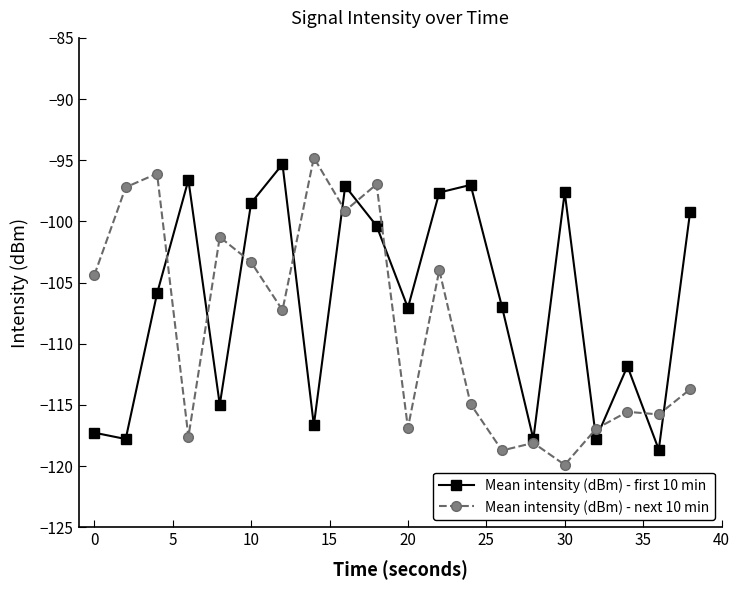

After their last crossing, which series has the higher values: Mean intensity (dBm) - first 10 min or Mean intensity (dBm) - next 10 min?

Mean intensity (dBm) - first 10 min